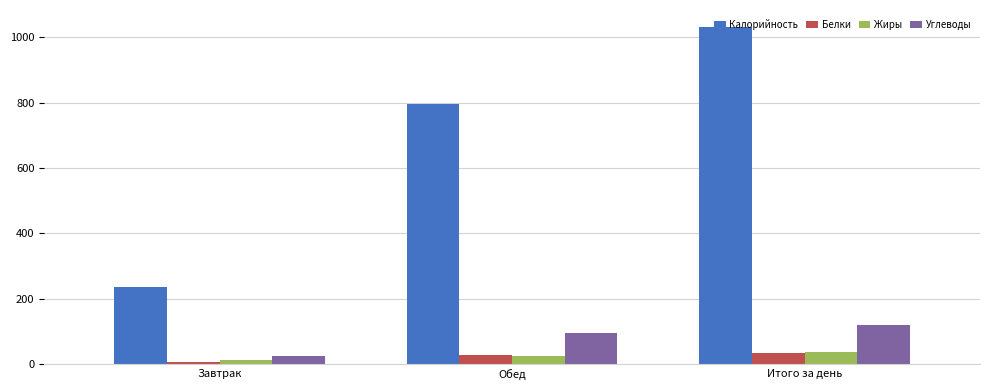

How many groups of bars are there?

3